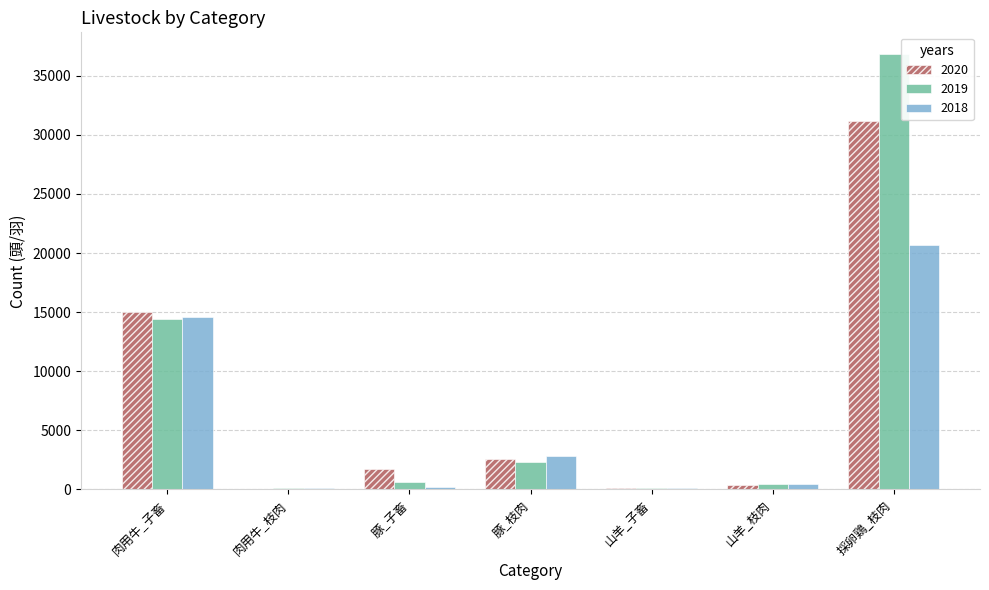

At which category is the sum across all series the highest?

採卵鶏_枝肉